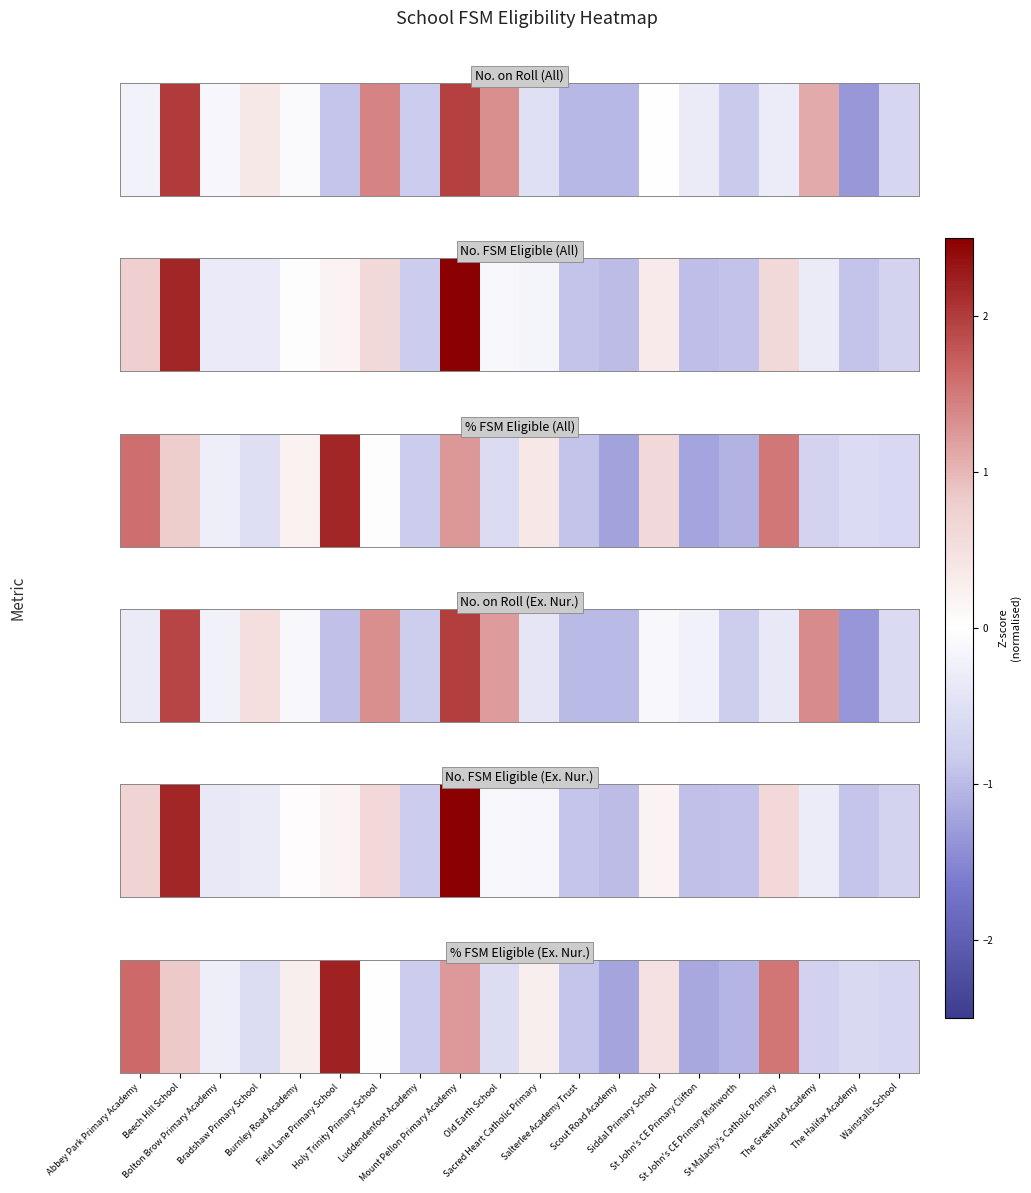

What is the change in value from The Greetland Academy to Wainstalls School?

+0.1